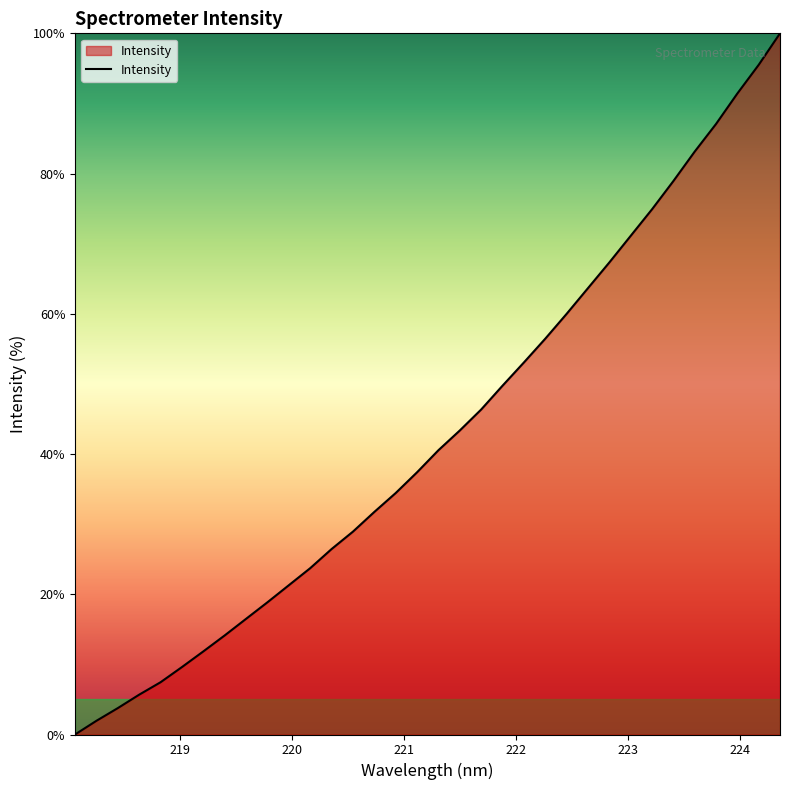

What is the difference between the maximum and minimum values?

100.0